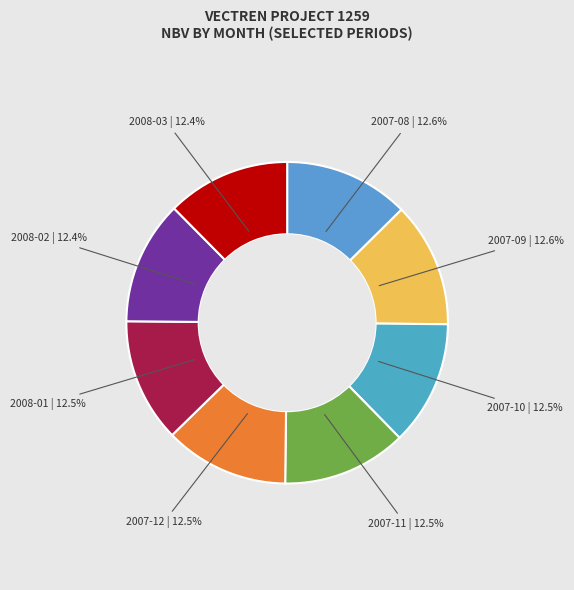

How many segments does this pie chart have?

8